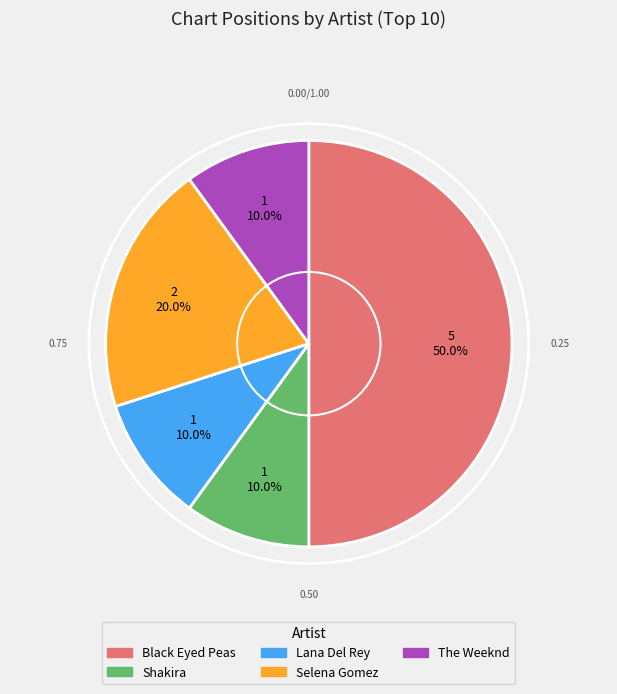

To the nearest percent, what portion does Shakira represent?

10%